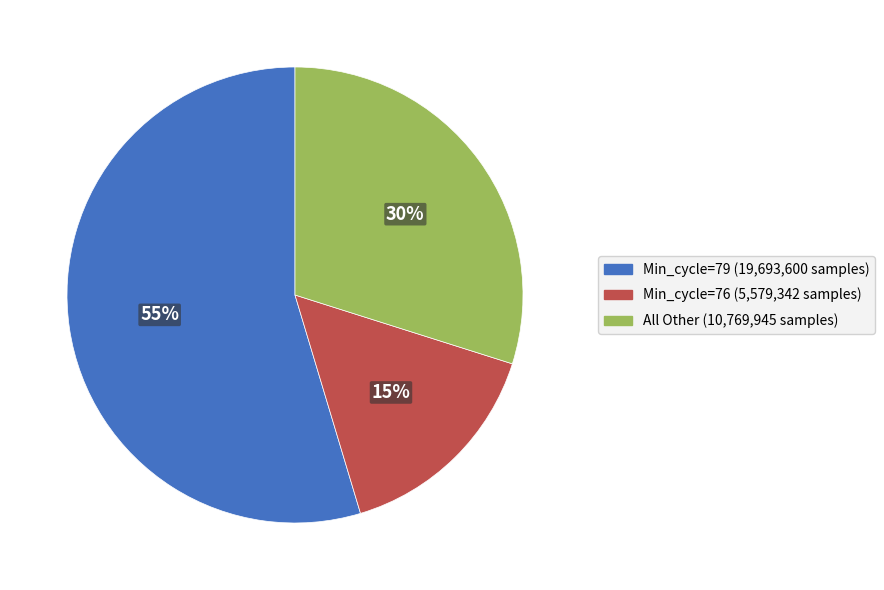

To the nearest percent, what is the average slice percentage?

33%